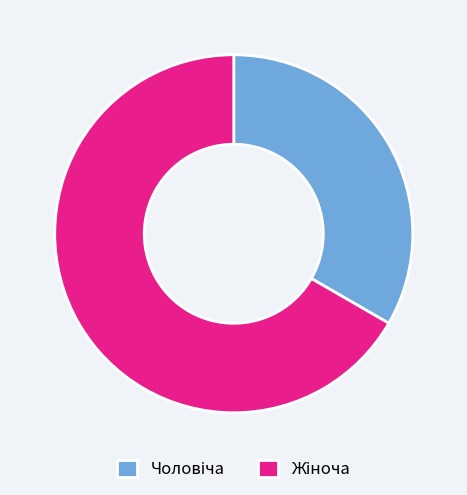

Does any single category account for the majority?

Yes